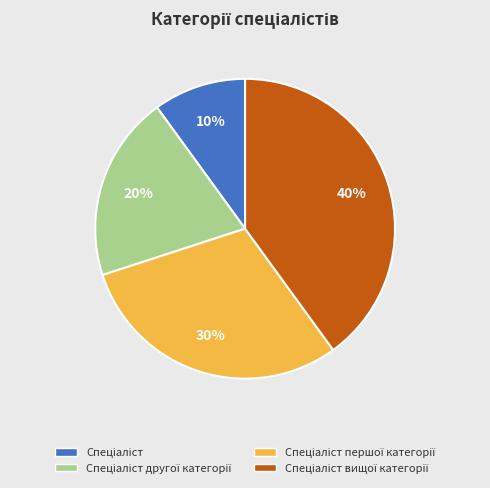

To the nearest percent, what is the average slice percentage?

25%